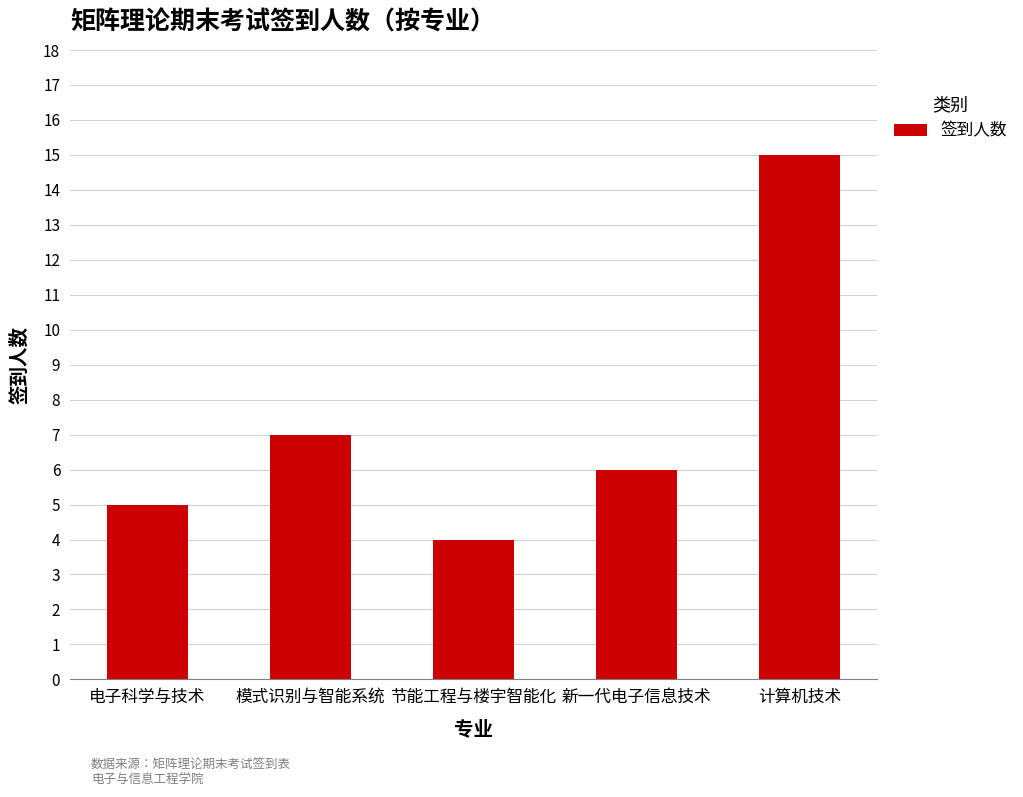

How many values are below 6?

2